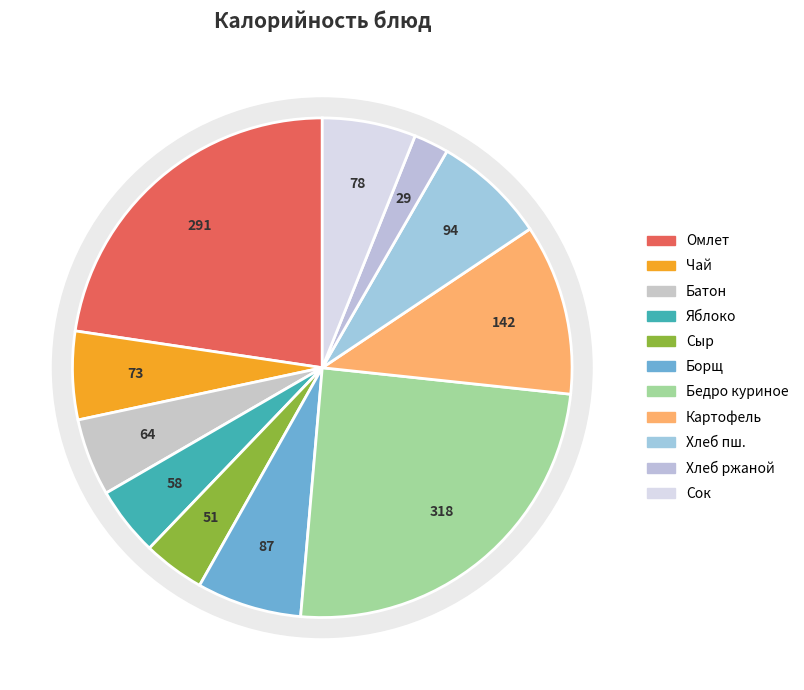

Is Чай с молоком без сахара the majority of the pie?

No